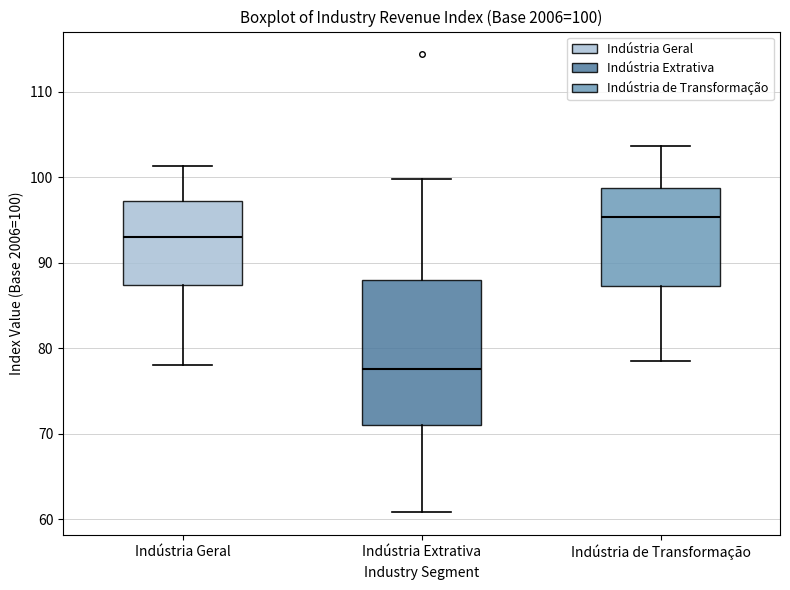

Comparing the boxes themselves (not the whiskers), which one is the tallest?

Indústria Extrativa